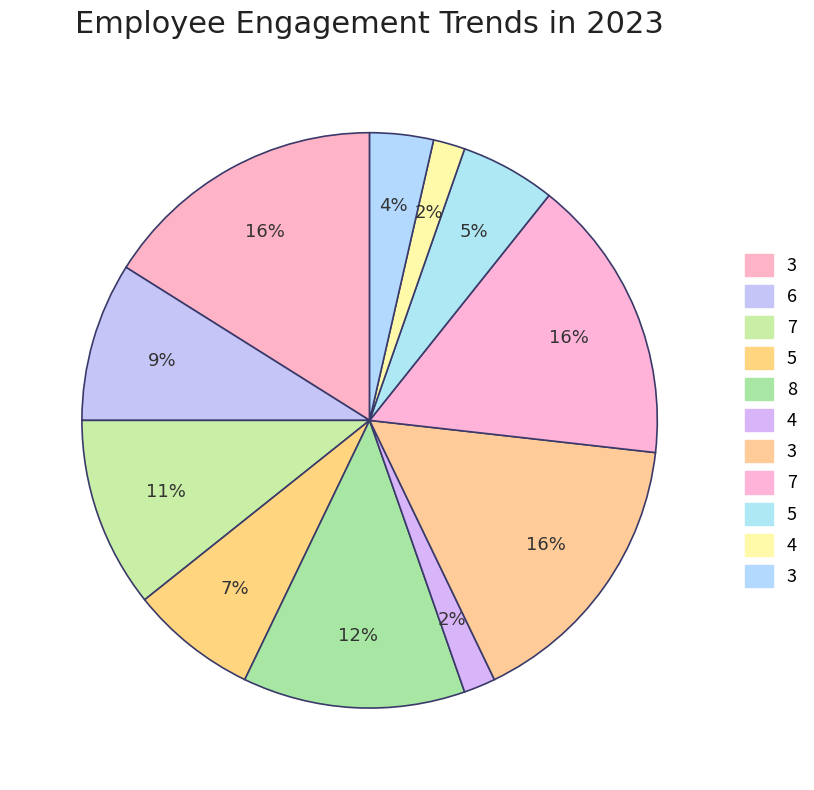

How many segments does this pie chart have?

11